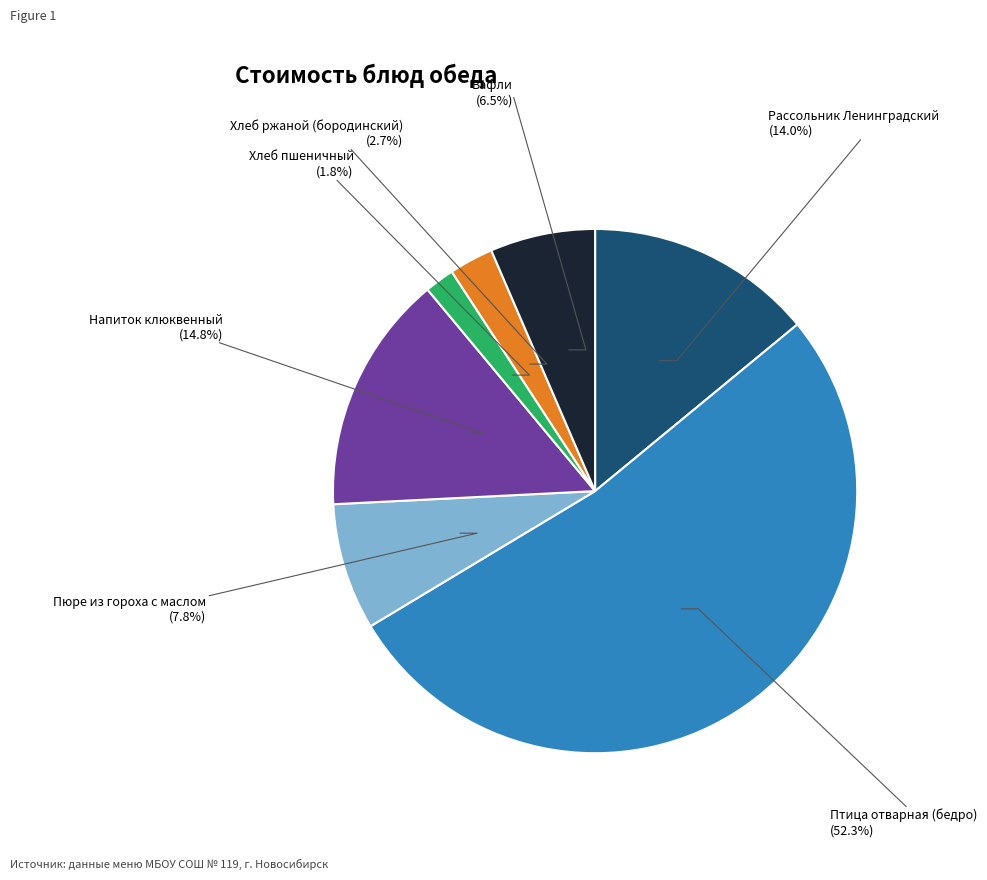

Is there any slice that represents more than half of the pie?

Yes